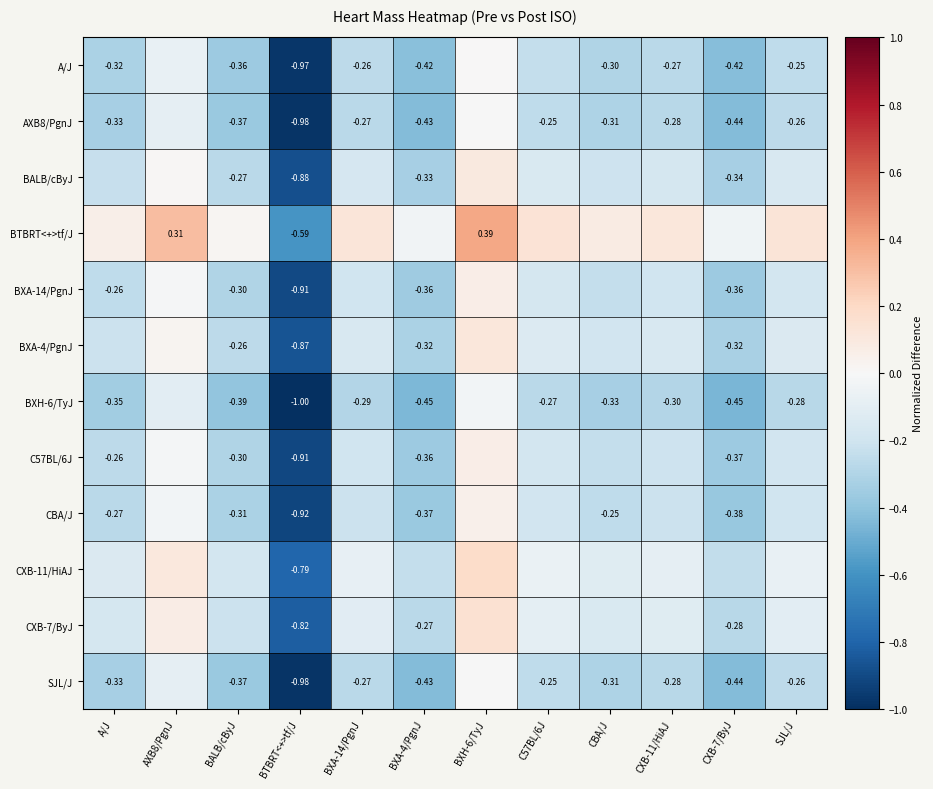

What value does the CBA/J series have at BTBRT<+>tf/J?

-0.9